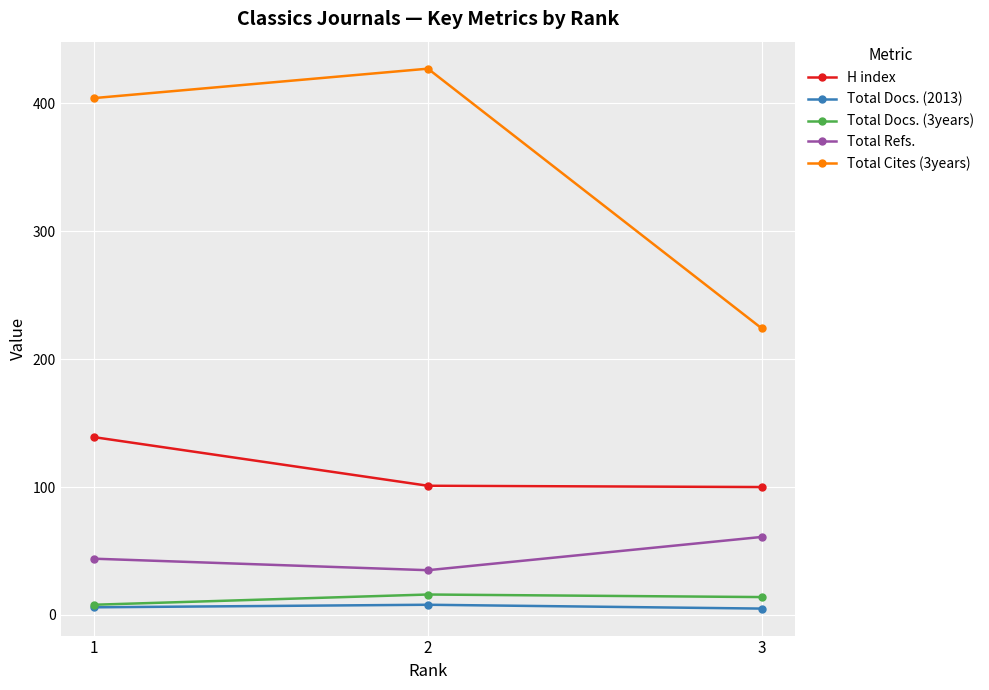

Which series has the widest spread of values?

Total Cites (3years)